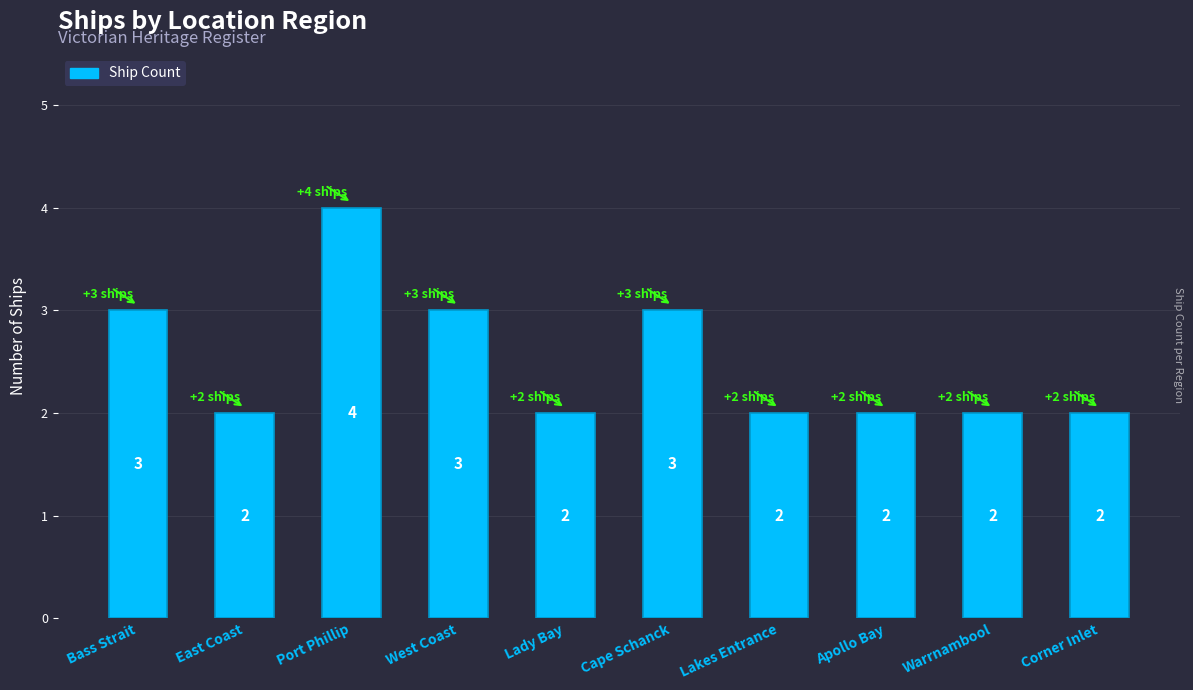

What is the approximate value at West Coast?

3